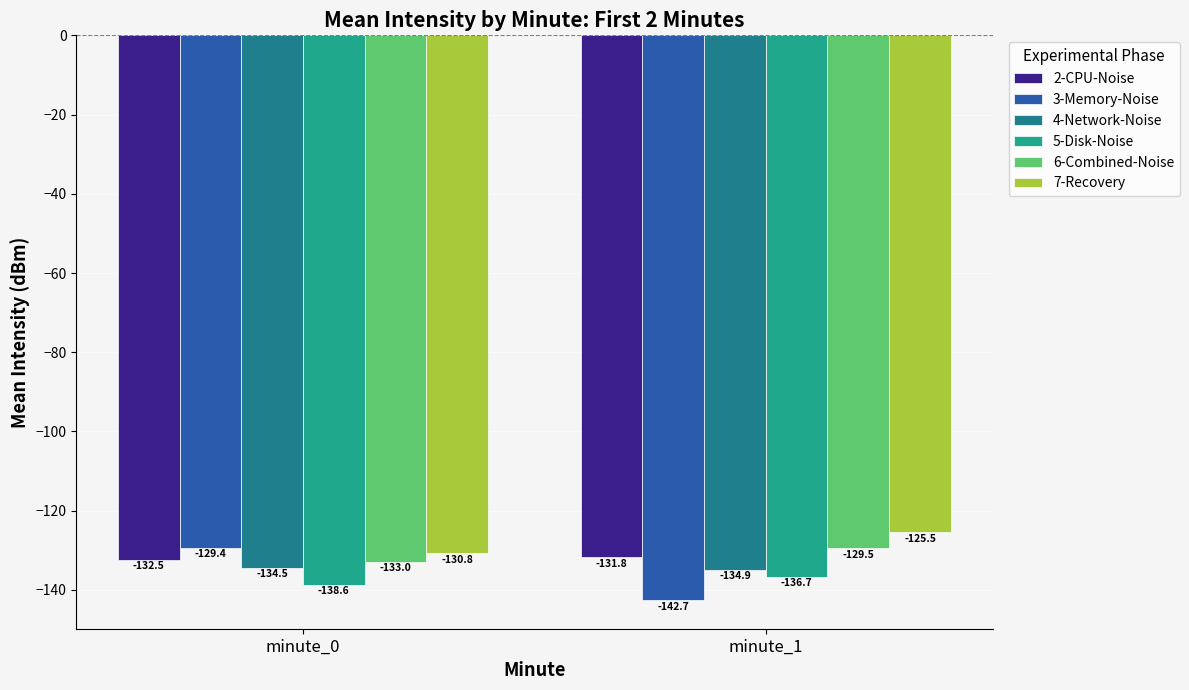

The value of 7-Recovery at minute_1 is -125.5. True or false?

True